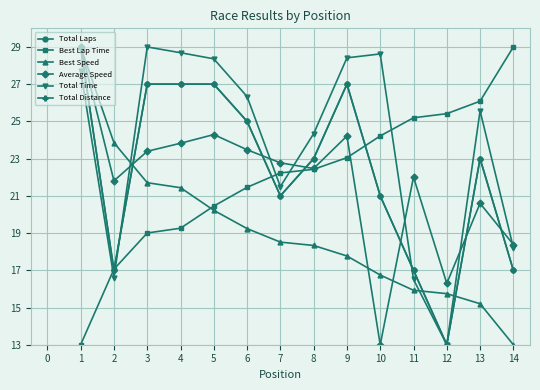

Rank the categories by Best Lap Time value from lowest to highest.

1, 2, 3, 4, 5, 6, 7, 8, 9, 10, 11, 12, 13, 14